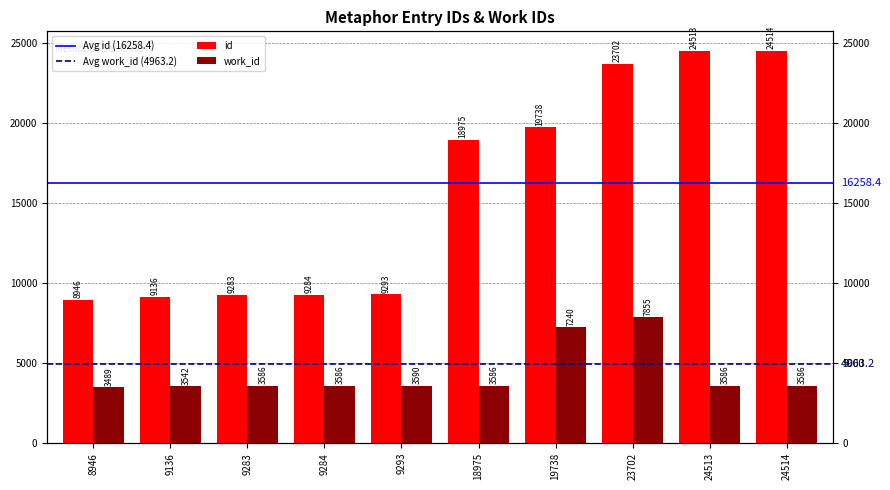

Which series has the largest range (max minus min)?

id